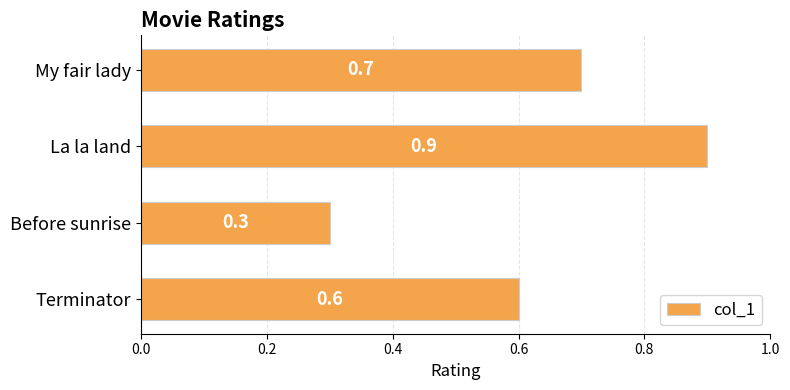

Where is the data nearest to the value 0?

Before sunrise